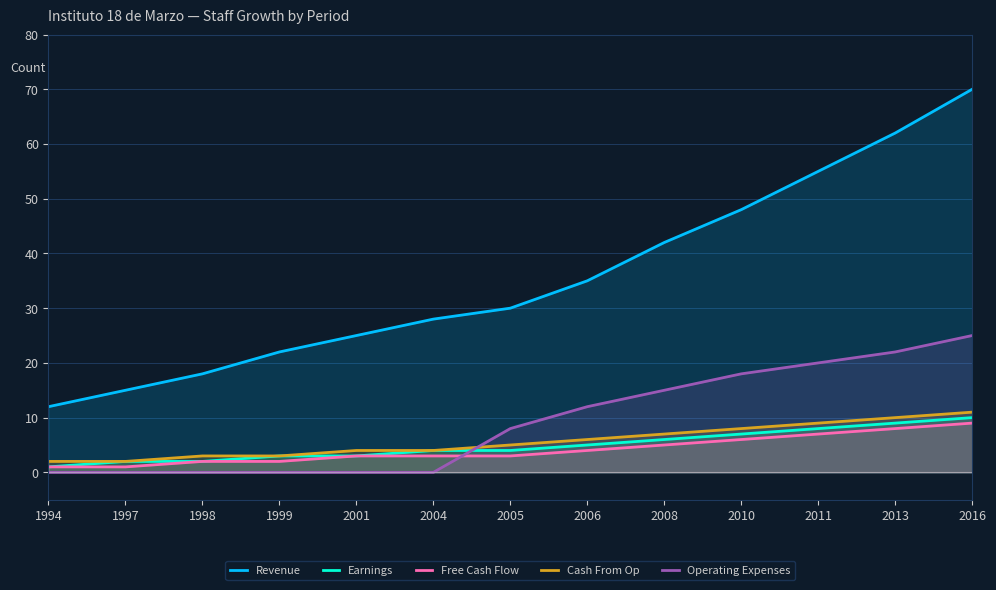

Reading left to right, transcribe all the data shown in this chart.

Revenue: 12	15	18	22	25	28	30	35	42	48	55	62	70
Earnings: 1	2	2	3	3	4	4	5	6	7	8	9	10
Free Cash Flow: 1	1	2	2	3	3	3	4	5	6	7	8	9
Cash From Op: 2	2	3	3	4	4	5	6	7	8	9	10	11
Operating Expenses: 0	0	0	0	0	0	8	12	15	18	20	22	25